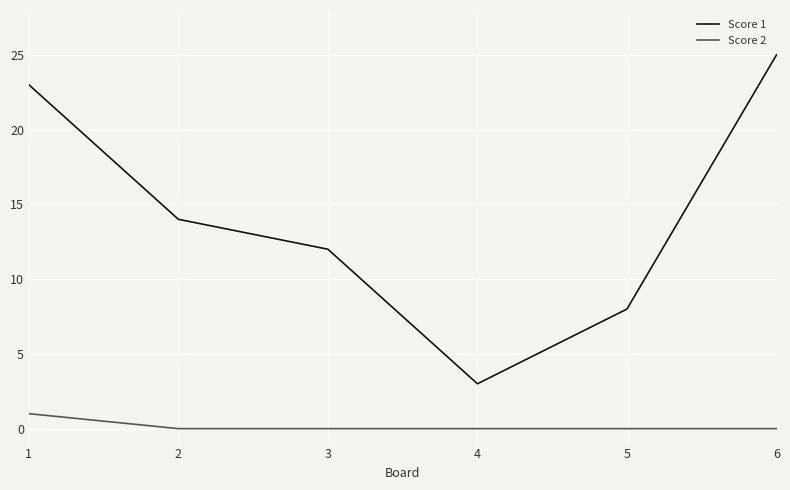

Rank the series at 6 from highest to lowest value.

Score 1, Score 2